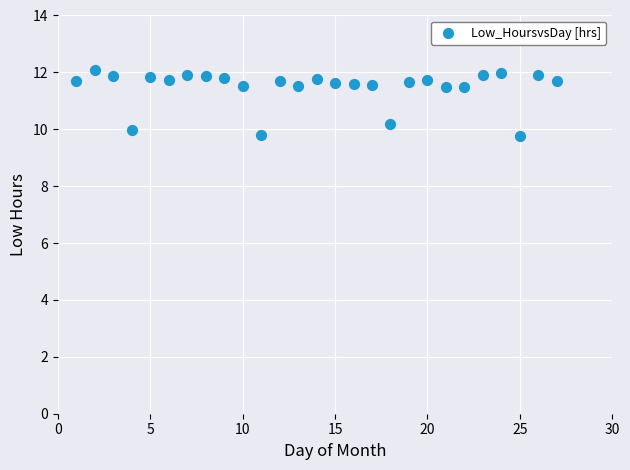

What is the range of Y values (max minus min)?

2.3